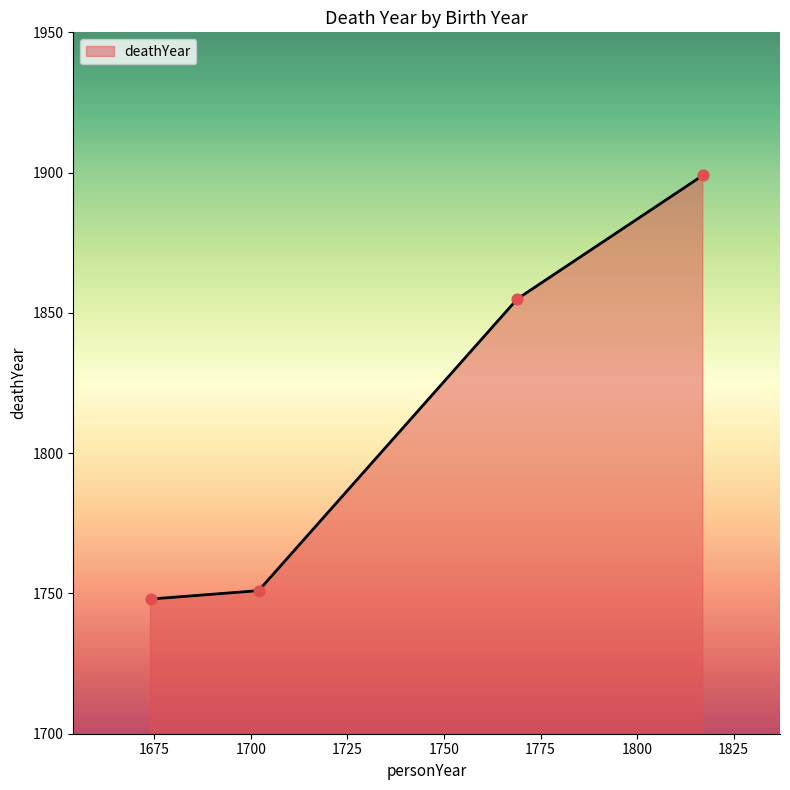

True or false: the data has more than 1 interior local peaks.

False